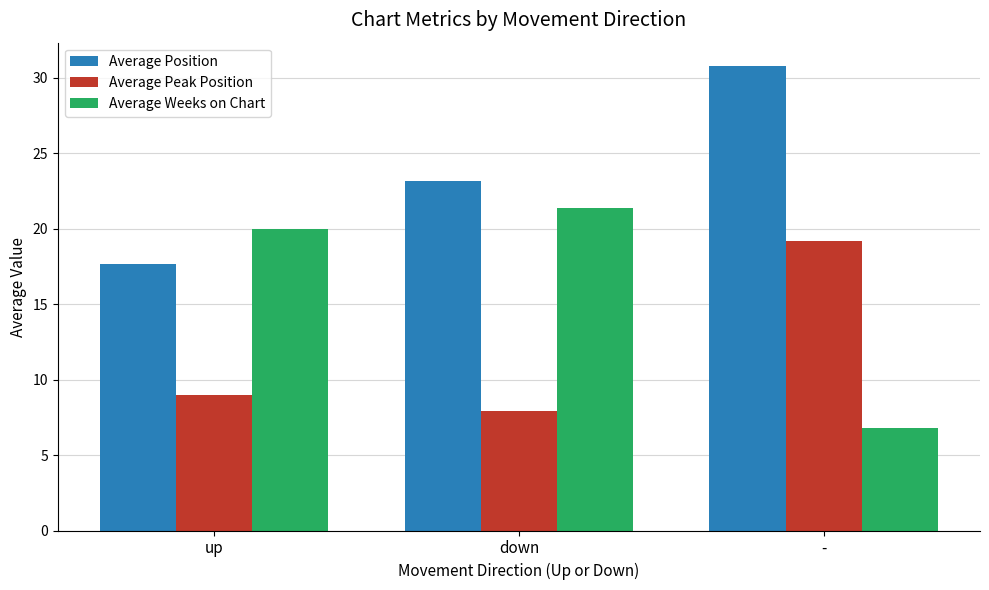

What is the difference between the highest and lowest values at up?

11.0